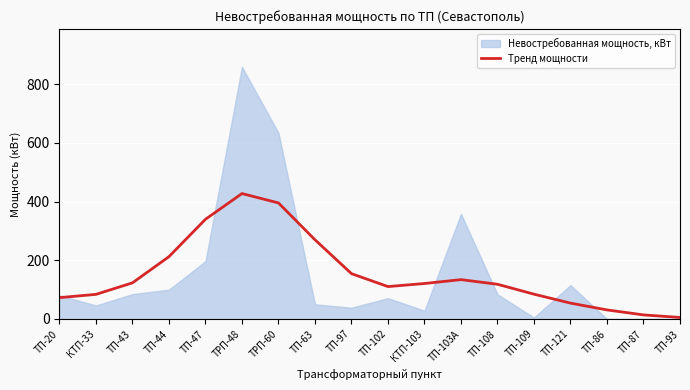

The chart shows a value of 72.8 at ТП-20. True or false?

True